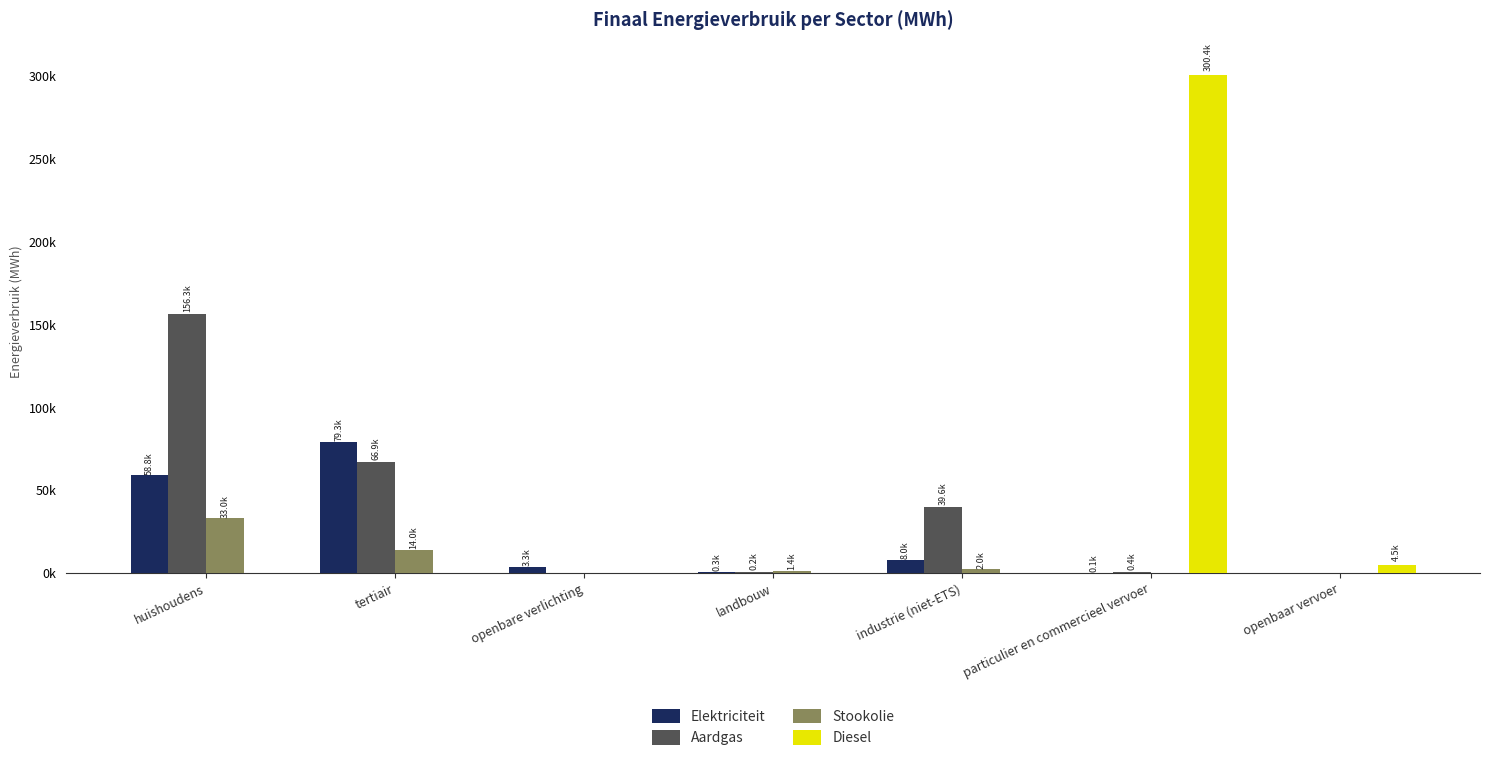

The value of Aardgas at industrie (niet-ETS) is 39575.1. True or false?

True